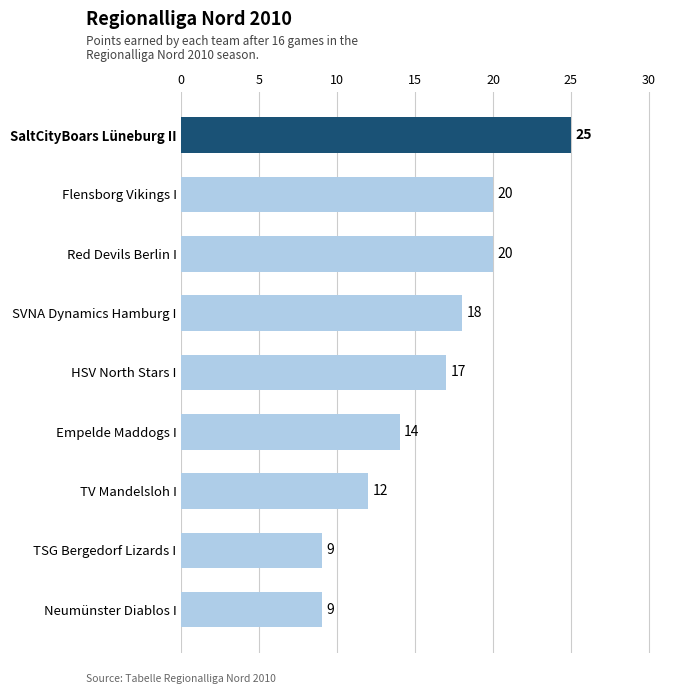

Reading top to bottom, extract all data points from this chart.

25	20	20	18	17	14	12	9	9